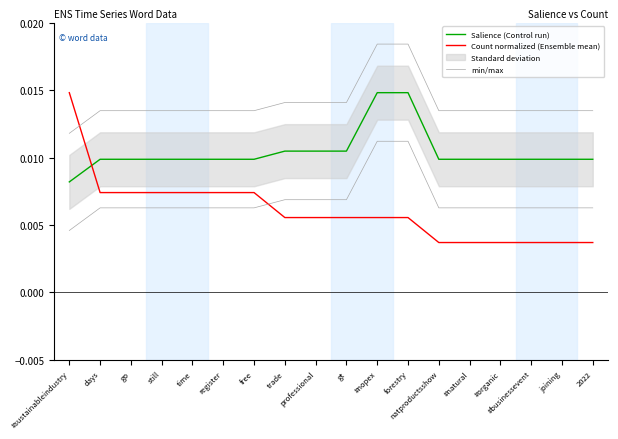

List the labels in order of Count normalized (Ensemble mean) value, largest first.

#sustainableindustry, days, go, still, time, register, free, trade, professional, gt, #nopex, forestry, natproductsshow, #natural, #organic, #businessevent, joining, 2022